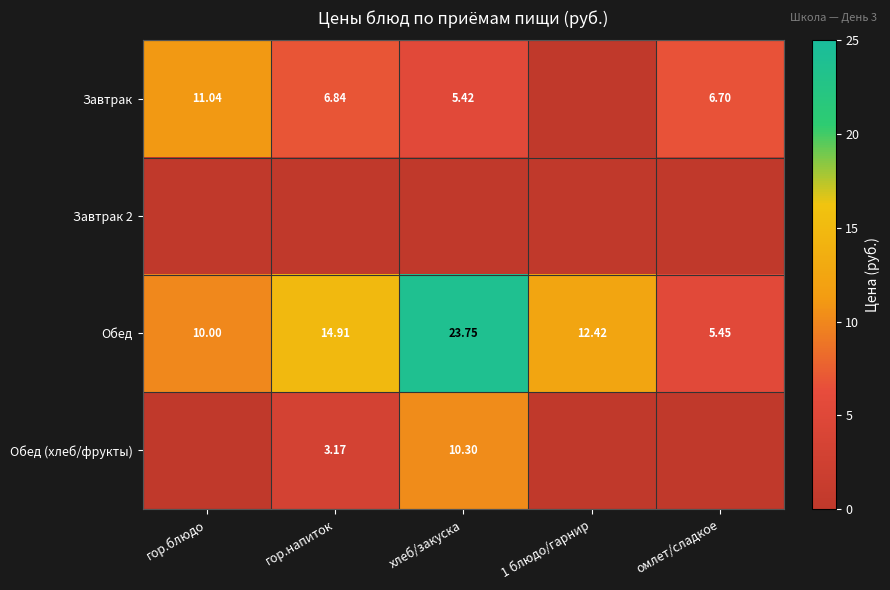

Which category has the highest value in the Обед series?

хлеб/закуска